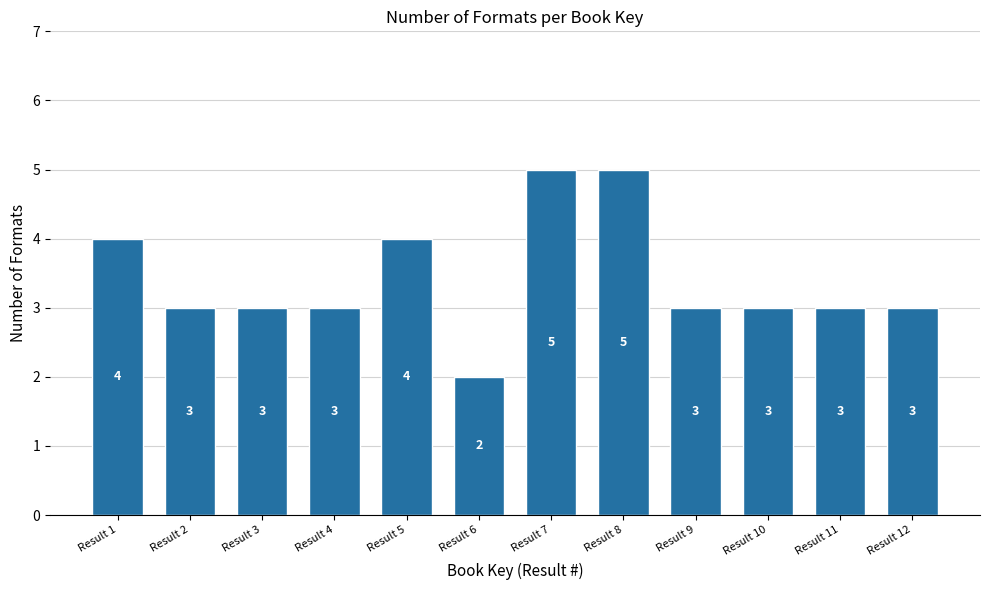

Reading left to right, what are all the values shown in this chart?

4	3	3	3	4	2	5	5	3	3	3	3